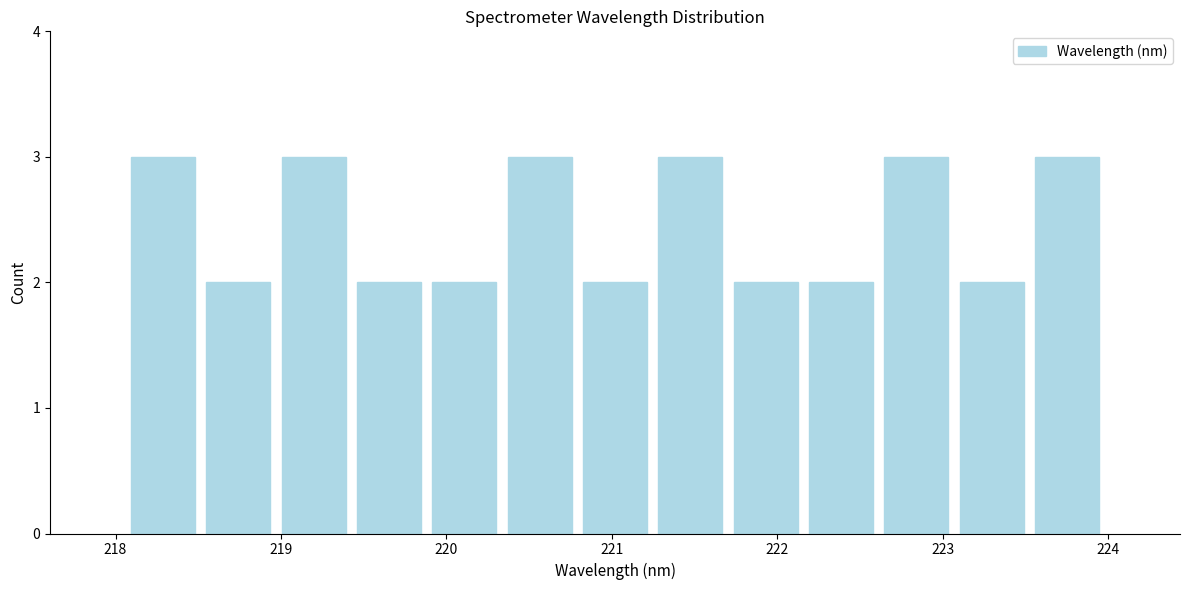

Reading left to right, transcribe this chart: for each bar, give the range it covers on the x-axis and its height. Neither the bar edges nor the heights are printed on the chart, so give them approximately, as read against the axes.

218.1 to 218.5: 3
218.5 to 219.0: 2
219.0 to 219.4: 3
219.4 to 219.9: 2
219.9 to 220.3: 2
220.3 to 220.8: 3
220.8 to 221.2: 2
221.2 to 221.7: 3
221.7 to 222.2: 2
222.2 to 222.6: 2
222.6 to 223.1: 3
223.1 to 223.5: 2
223.5 to 224.0: 3